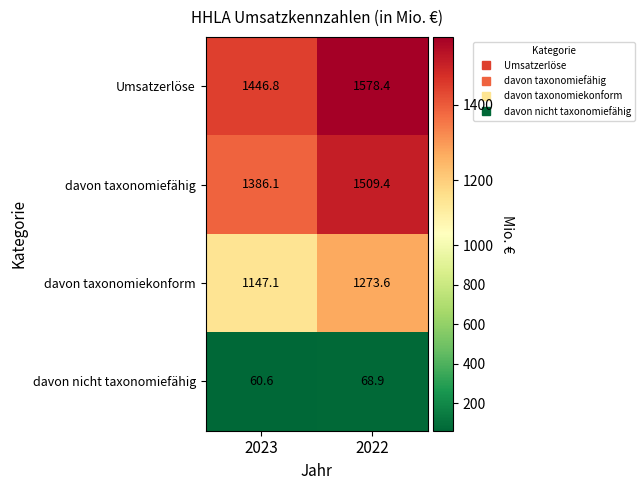

Rank the series at 2023 from lowest to highest value.

davon nicht taxonomiefähig, davon taxonomiekonform, davon taxonomiefähig, Umsatzerlöse